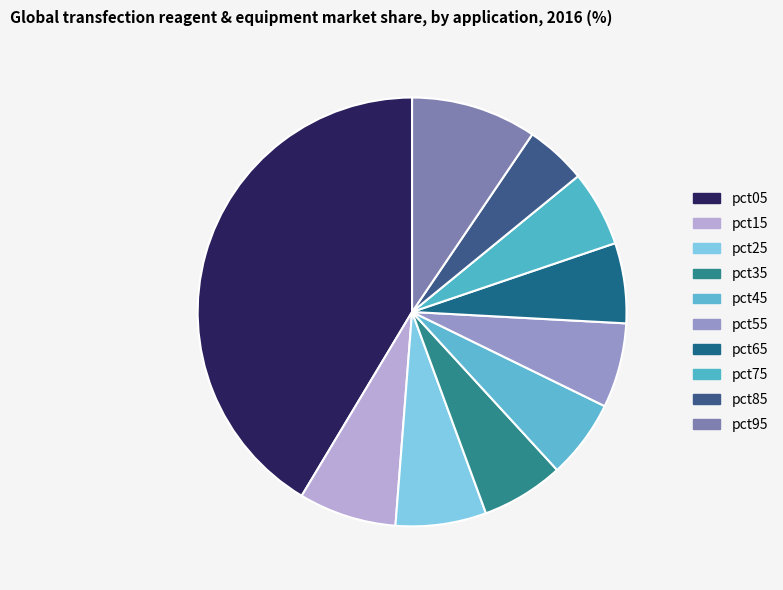

Is there a majority slice in this chart?

No